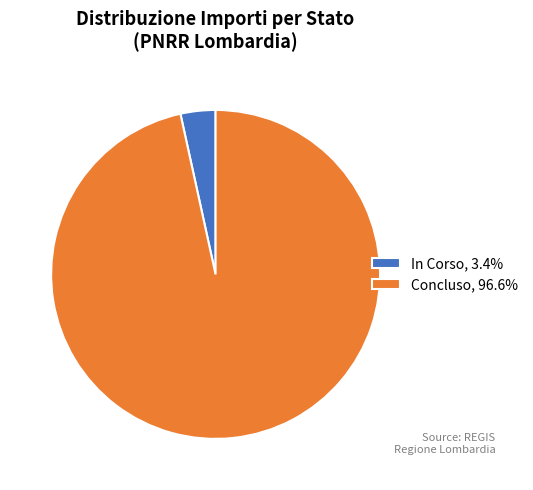

Is the sum of Concluso, 96.6% and In Corso, 3.4% greater than half?

Yes